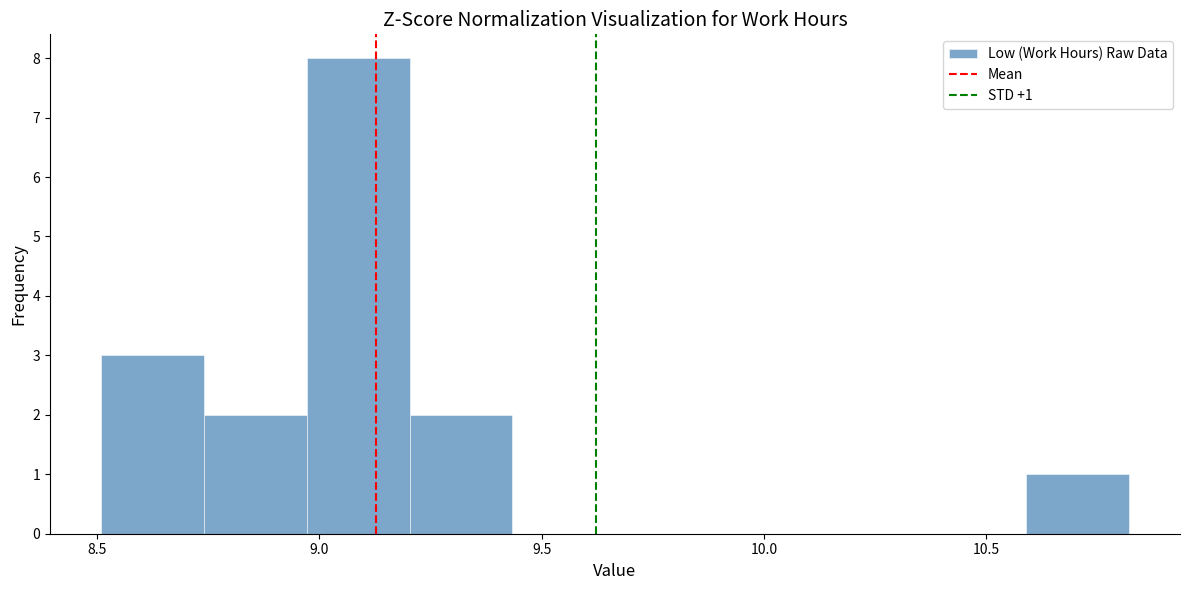

Over which range of the x-axis is the bar tallest?

8.95 to 9.20